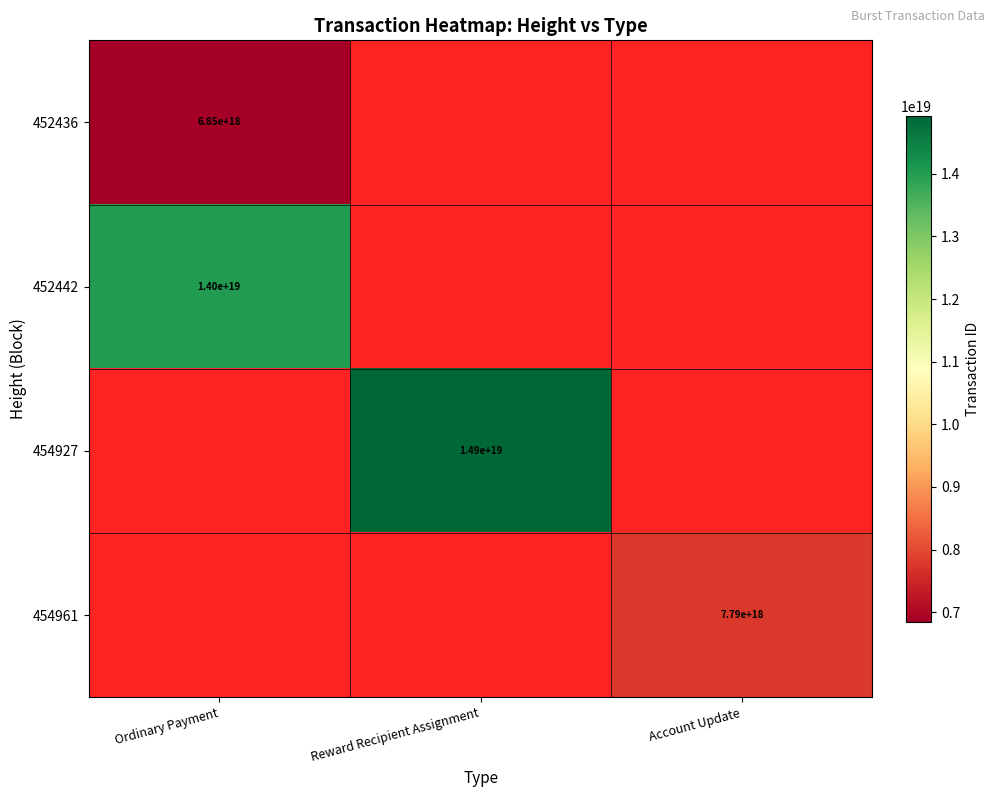

Which category has the lowest value across all series?

Ordinary Payment